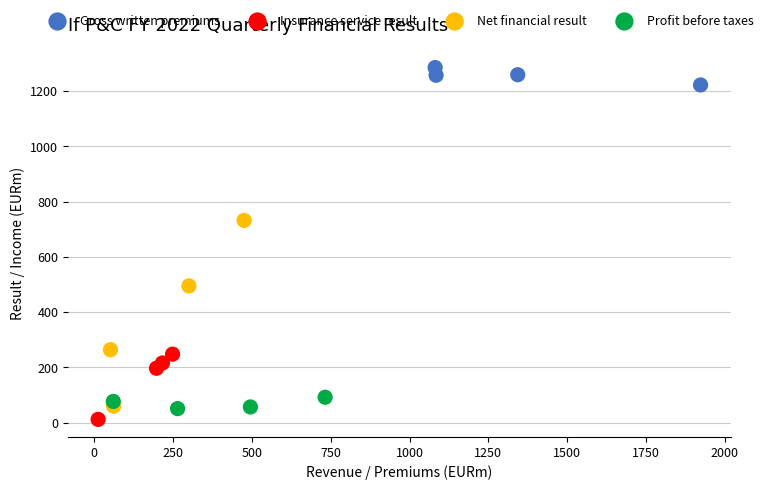

Which series has the largest Y range (max minus min)?

Net financial result